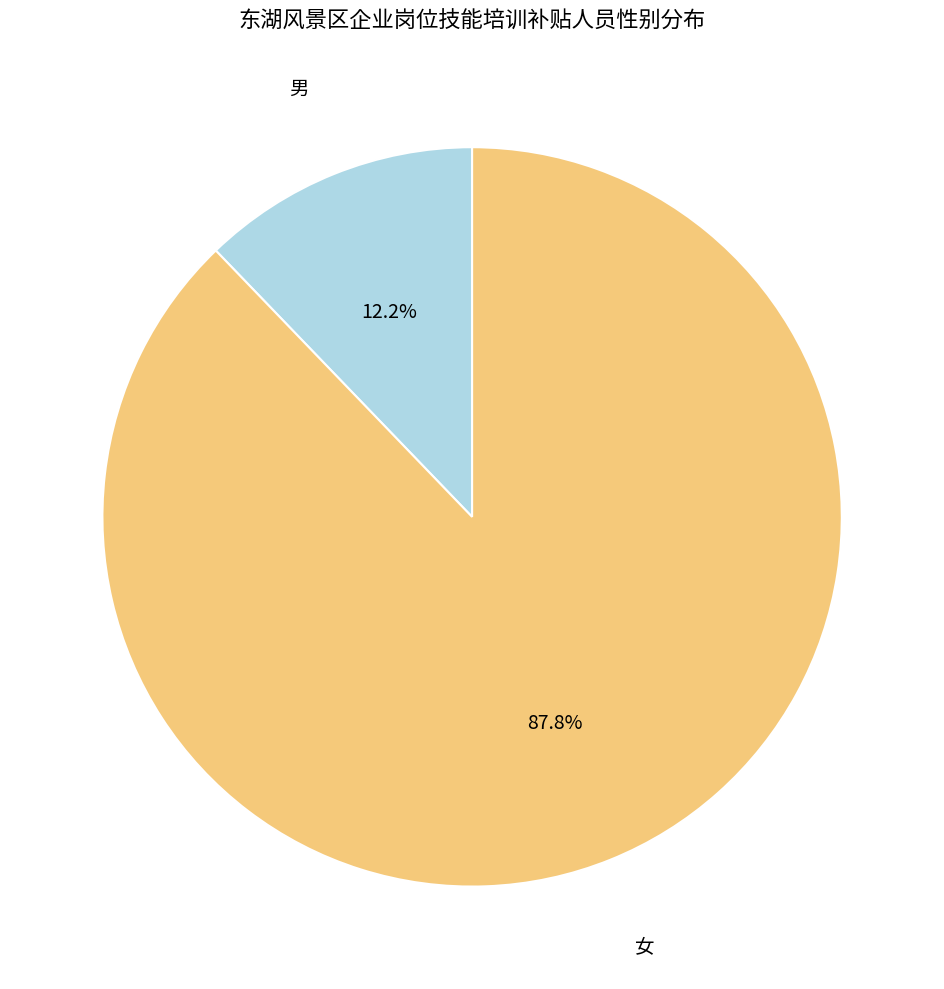

What percentage is the 女 slice, to the nearest percent?

88%